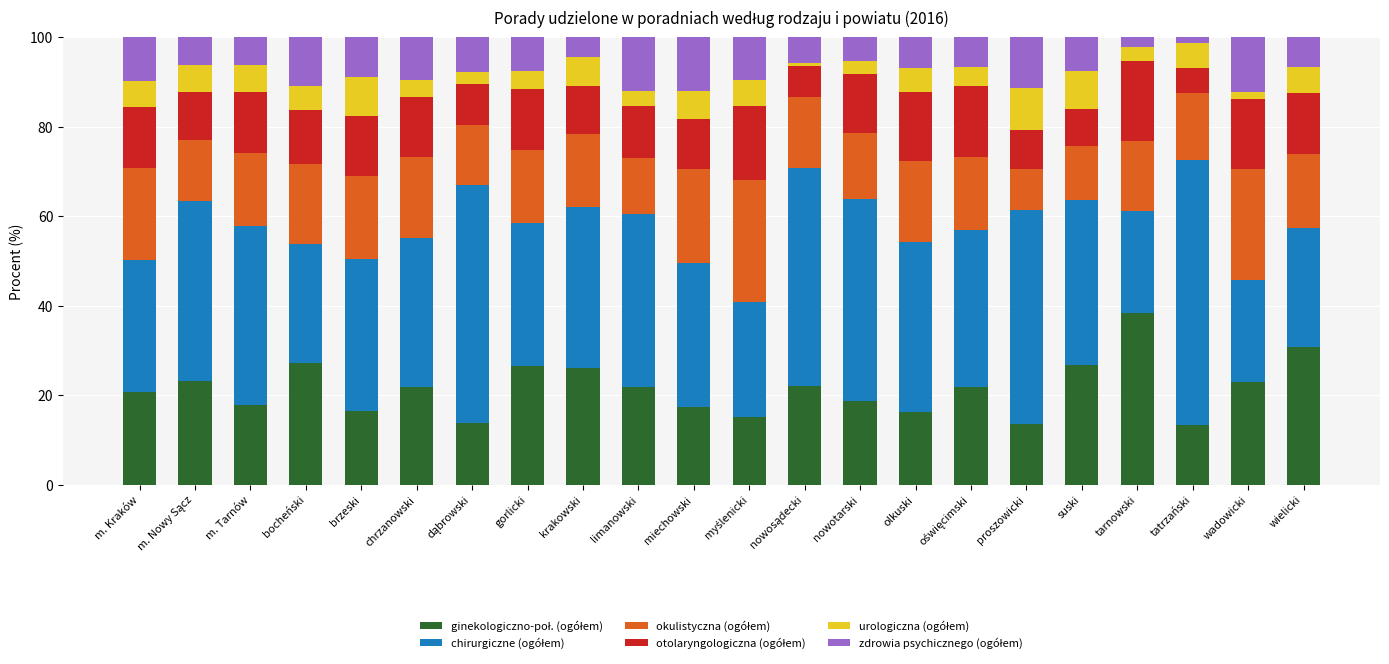

What is the total value across all series at proszowicki?

100.0